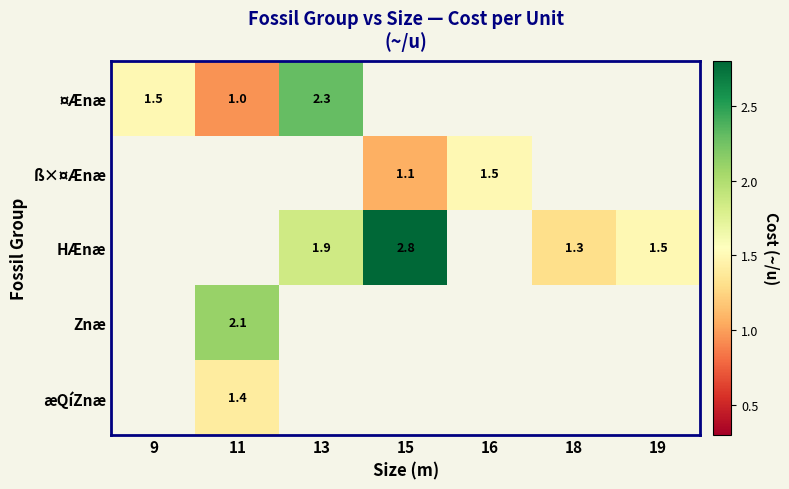

True or false: ß×¤Ænæ has a value of 0.3 at 15.

False